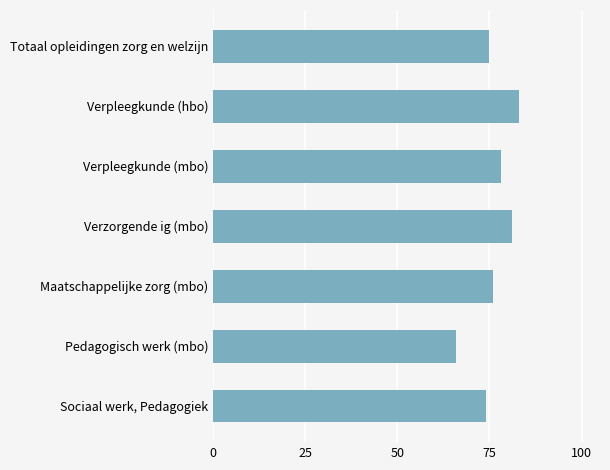

The value at Verzorgende ig (mbo) is 37. True or false?

False